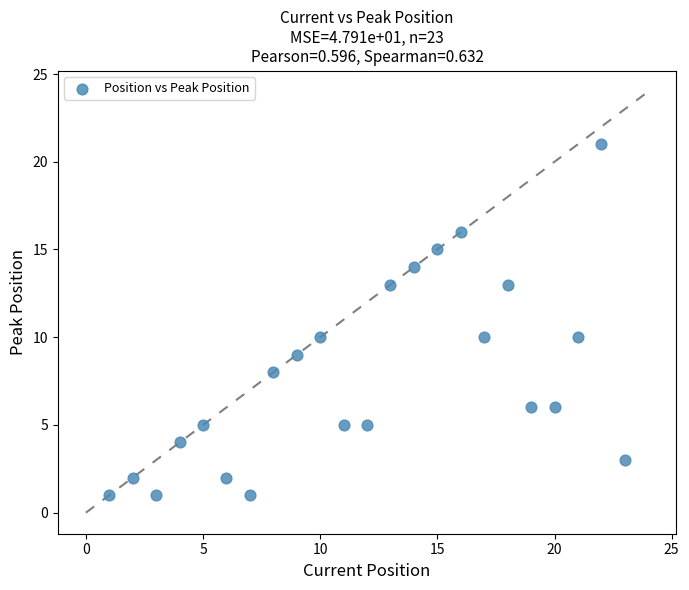

What is the range of X values (max minus min)?

22